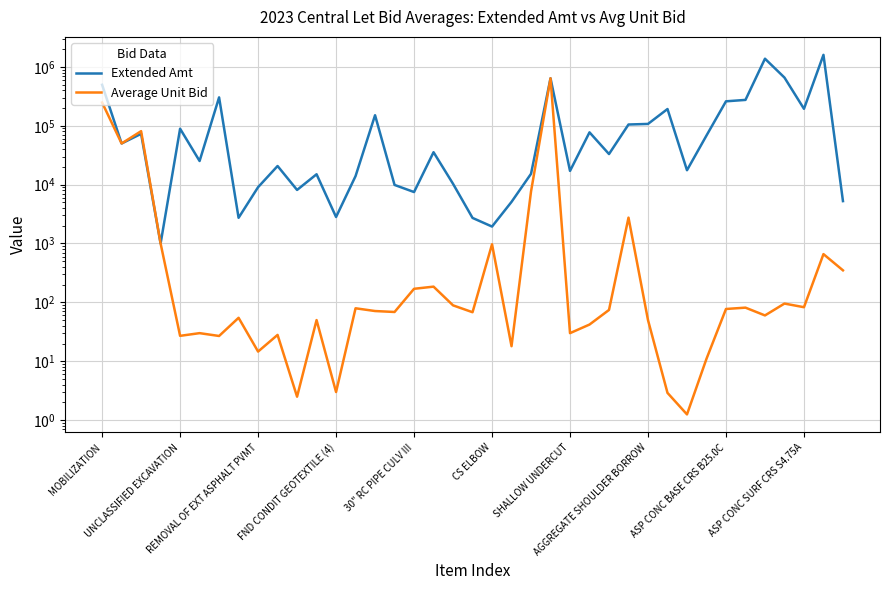

The Extended Amt series shows 821.3 at AGGREGATE SHOULDER BORROW. True or false?

False